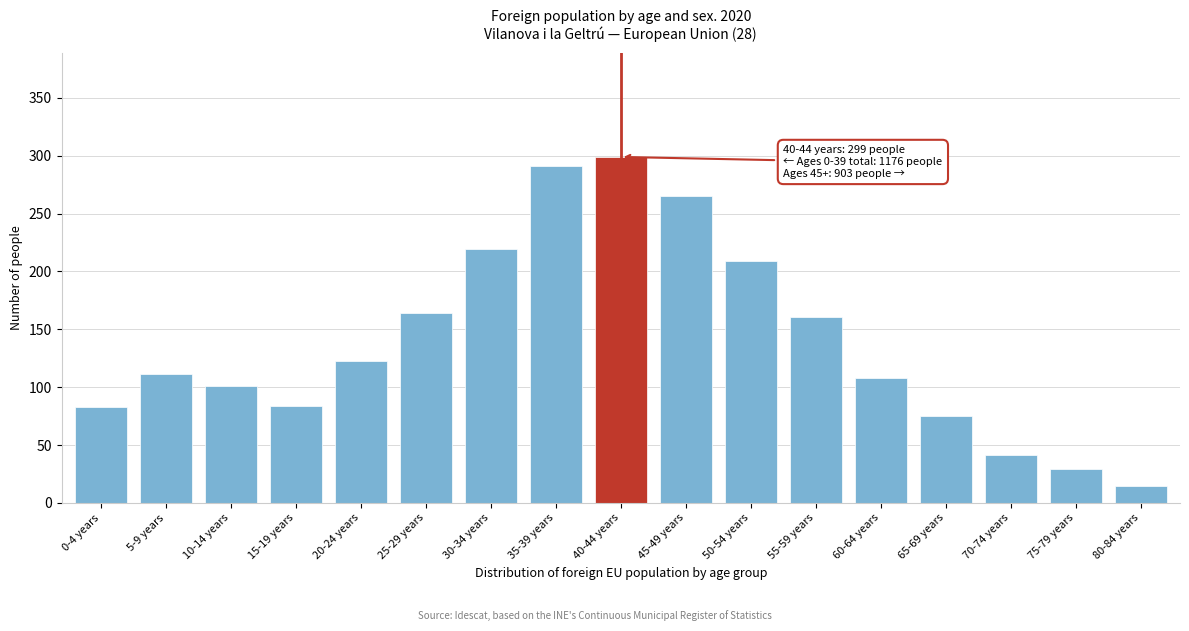

What is the difference between the second highest and minimum values?

276